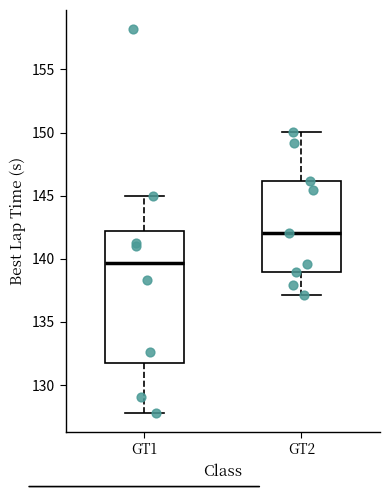

Which box is the tallest, from its lower edge to its upper edge?

GT1